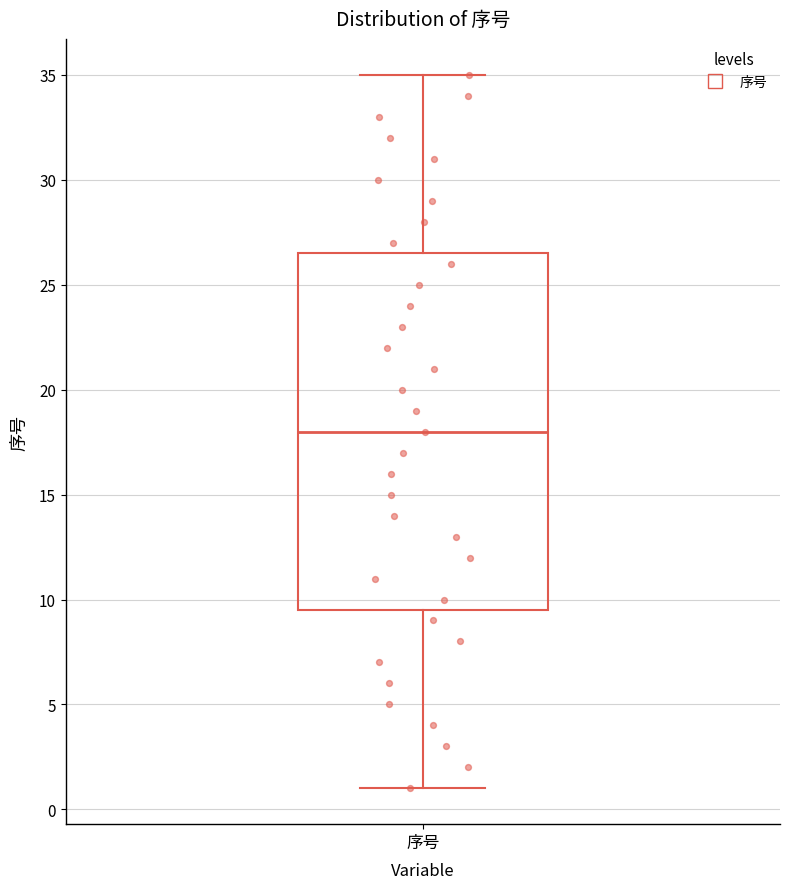

Read this box plot against the y-axis: the position of the median line, the range covered by the box, and the ends of both whiskers. The values are not printed on the chart, so give them approximately, as read against the axis.

median 18.0, box 9.5 to 26.5, whiskers 1.0 to 35.0